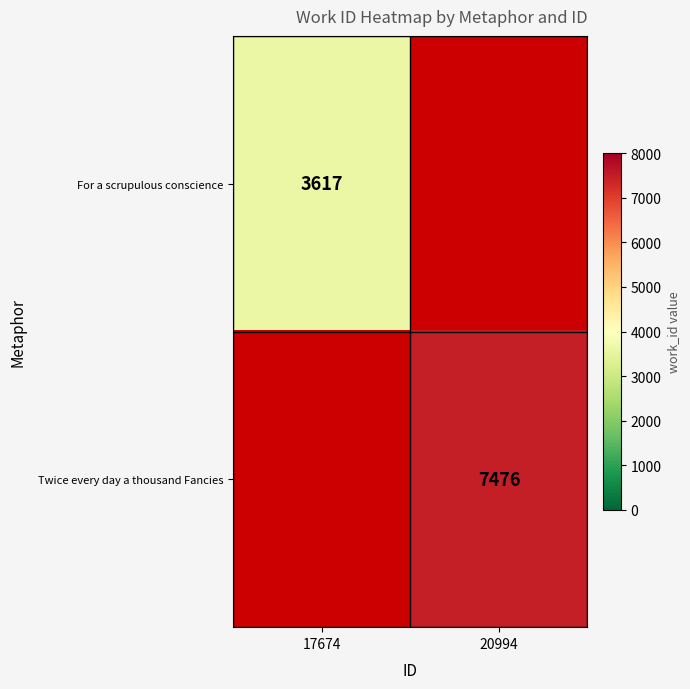

The value of Twice every day a thousand Fancies at 20994 is 7476. True or false?

True